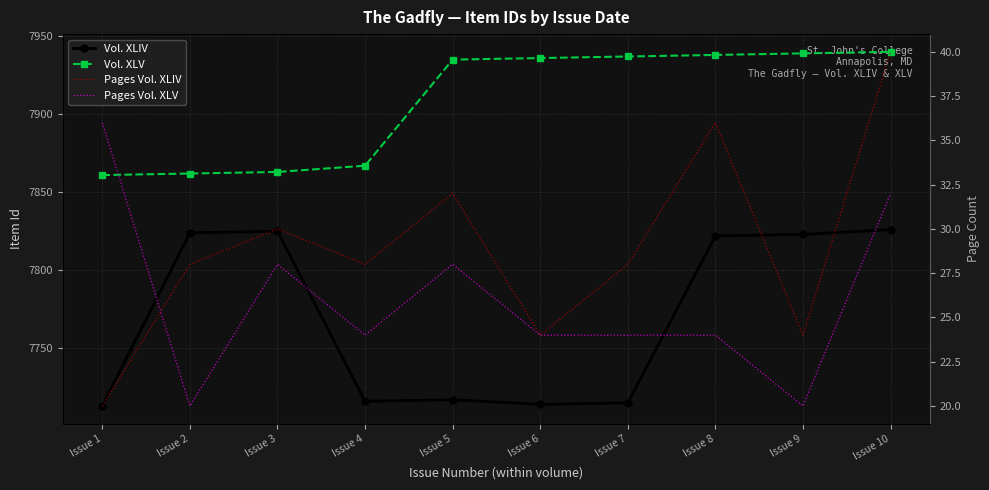

What value does the Pages Vol. XLV series have at Issue 10, to the nearest 5?

30